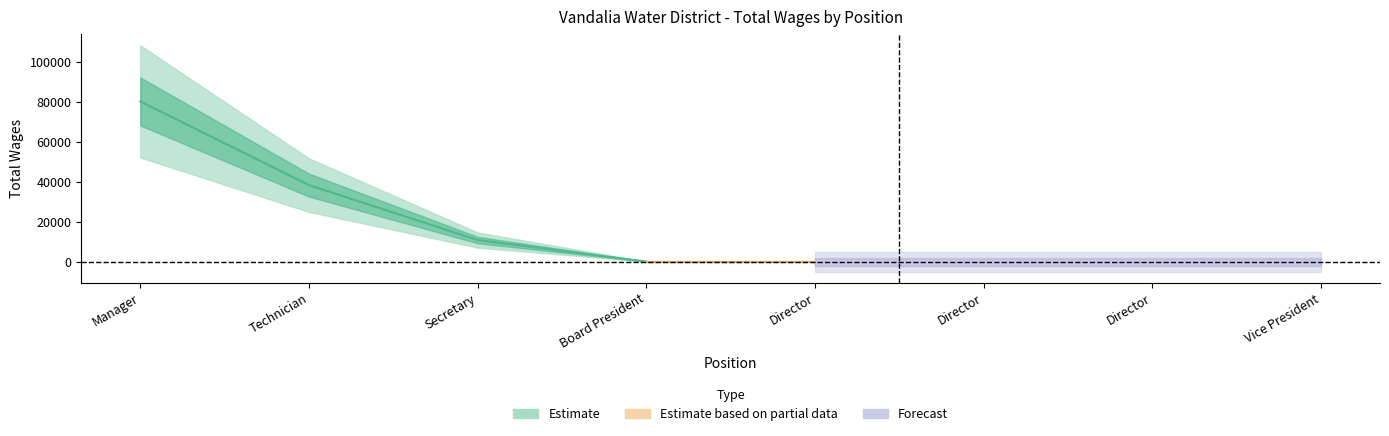

What is the label of the 2nd point from the right?

Director